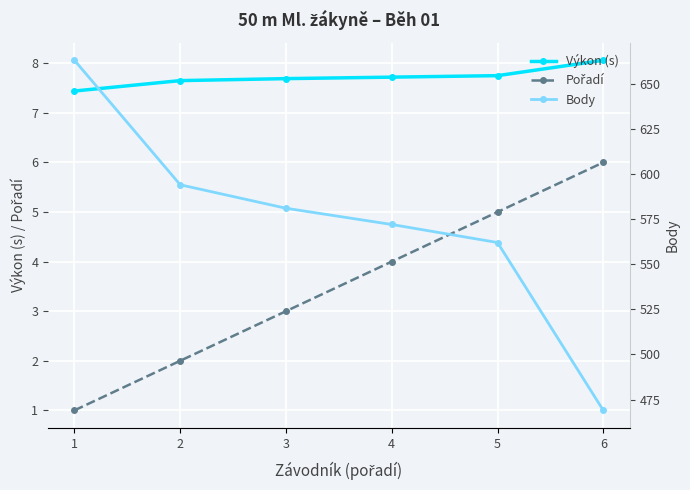

Reading right to left, what are all the values shown in this chart?

Výkon (s): 6=8.1	5=7.8	4=7.7	3=7.7	2=7.7	1=7.4
Pořadí: 6=6.0	5=5.0	4=4.0	3=3.0	2=2.0	1=1.0
Body: 6=469.0	5=562.0	4=572.0	3=581.0	2=594.0	1=663.0